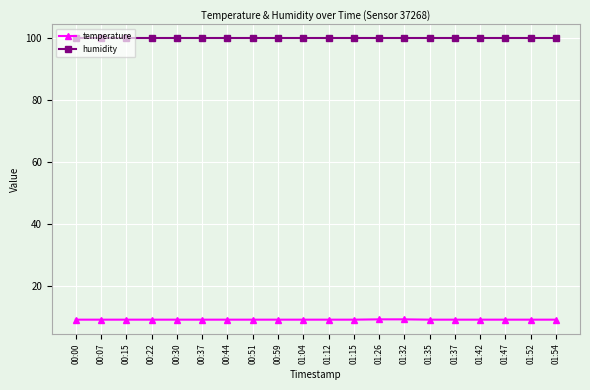

Rank the series by their average value, from lowest to highest.

temperature, humidity